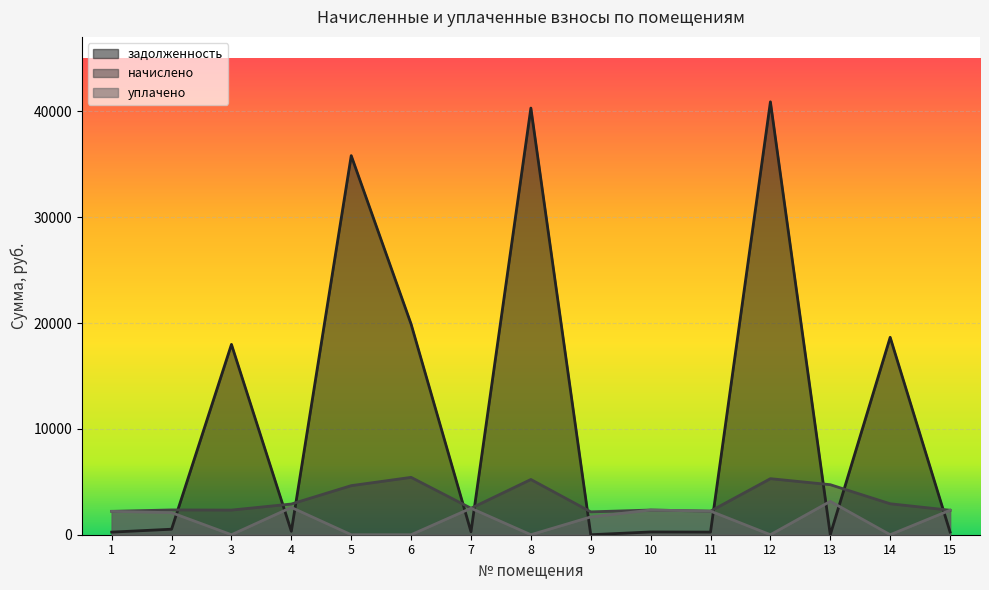

The задолженность series shows 10638.4 at 12. True or false?

False